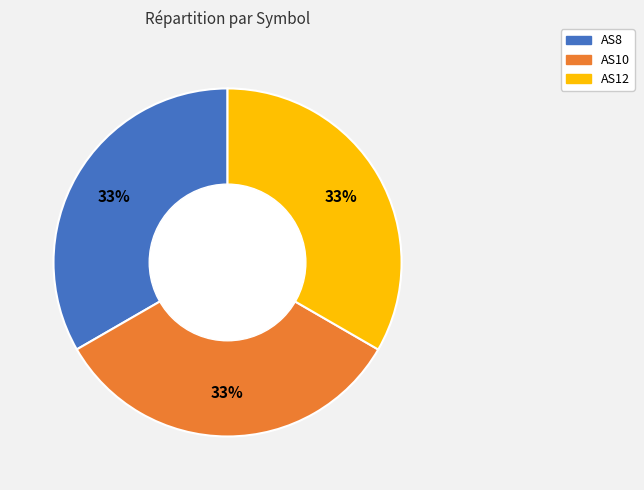

Approximately how many times larger is the value at AS8 compared to AS10?

1.0